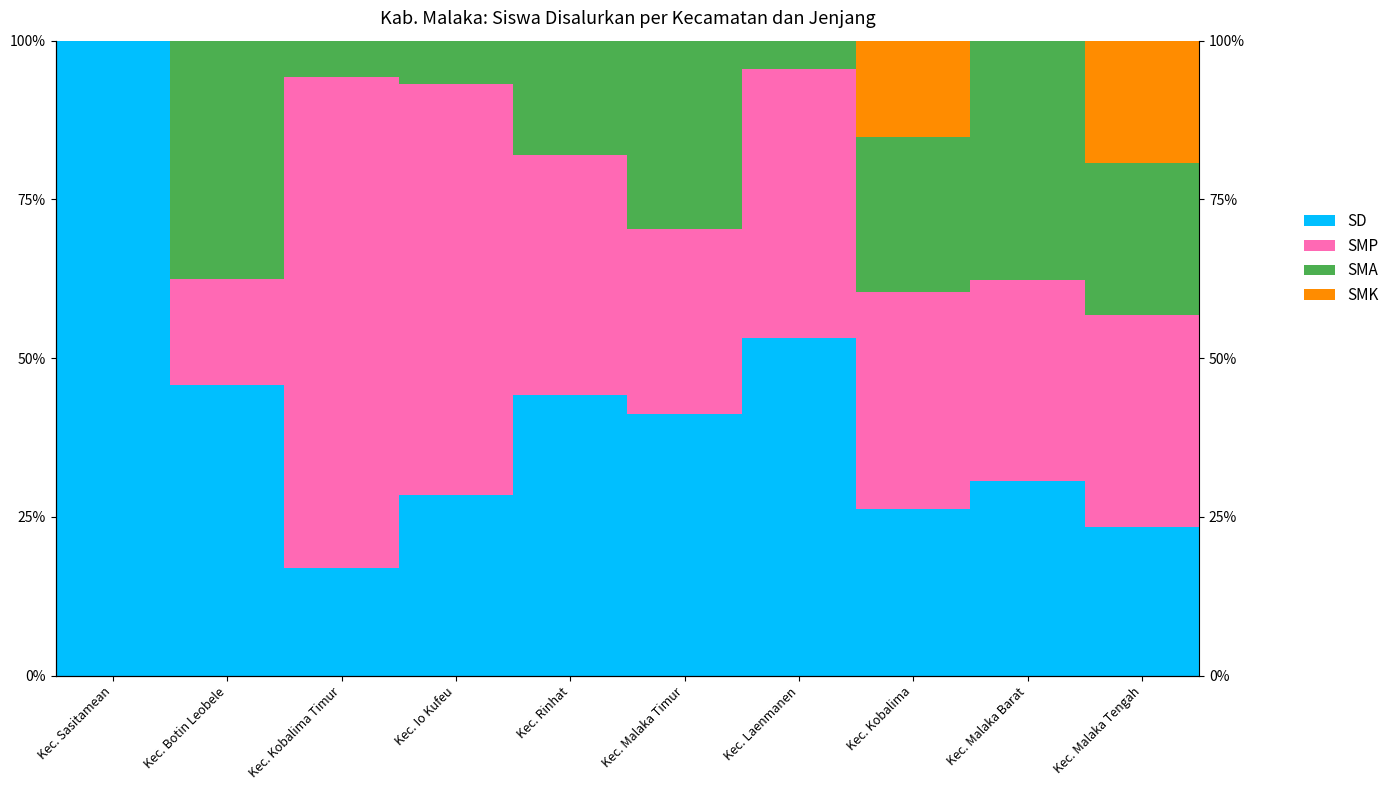

What is the label of the 2nd bar from the right?

Kec. Malaka Barat